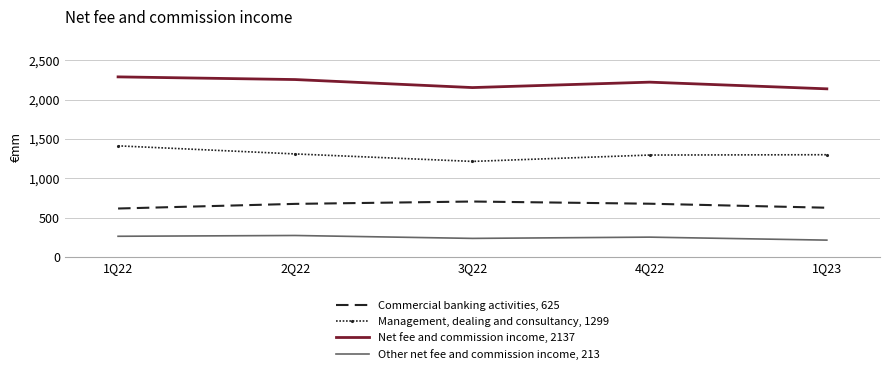

What is the average value of the Management, dealing and consultancy, 1299 series?

1306